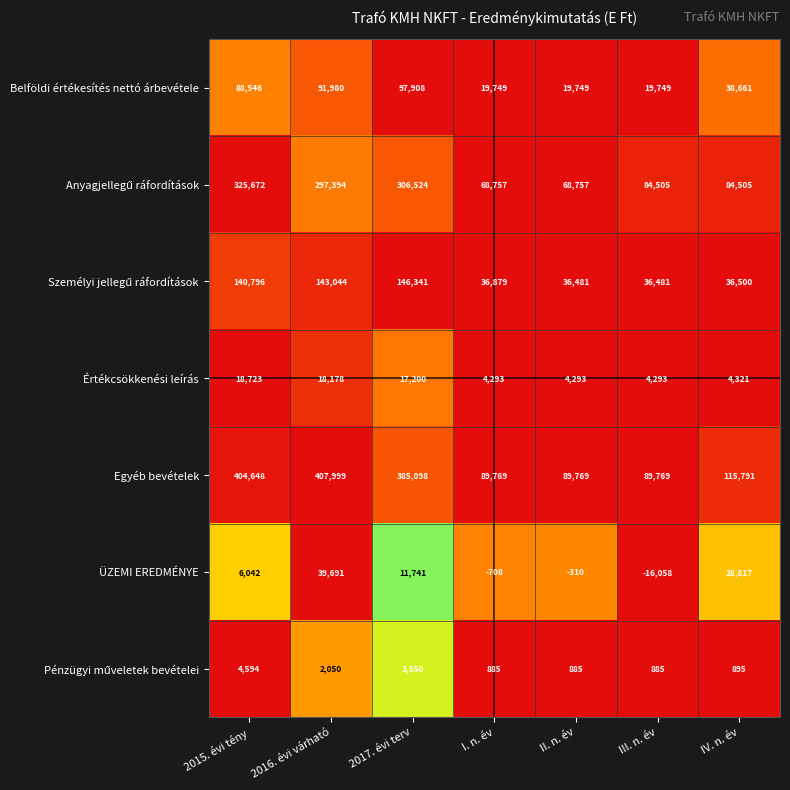

Count the number of categories in the chart.

7